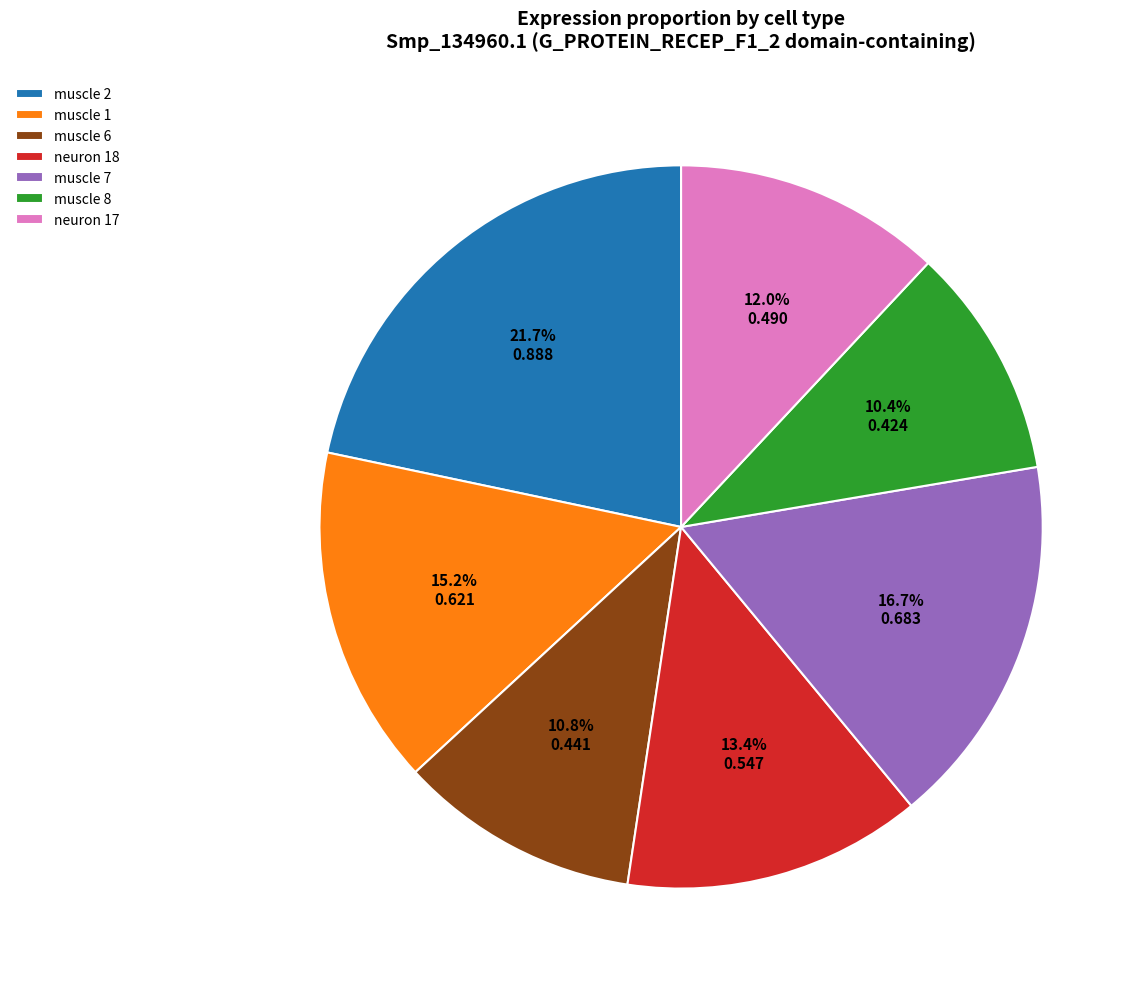

What portion of the pie excludes muscle 8?

89.6%